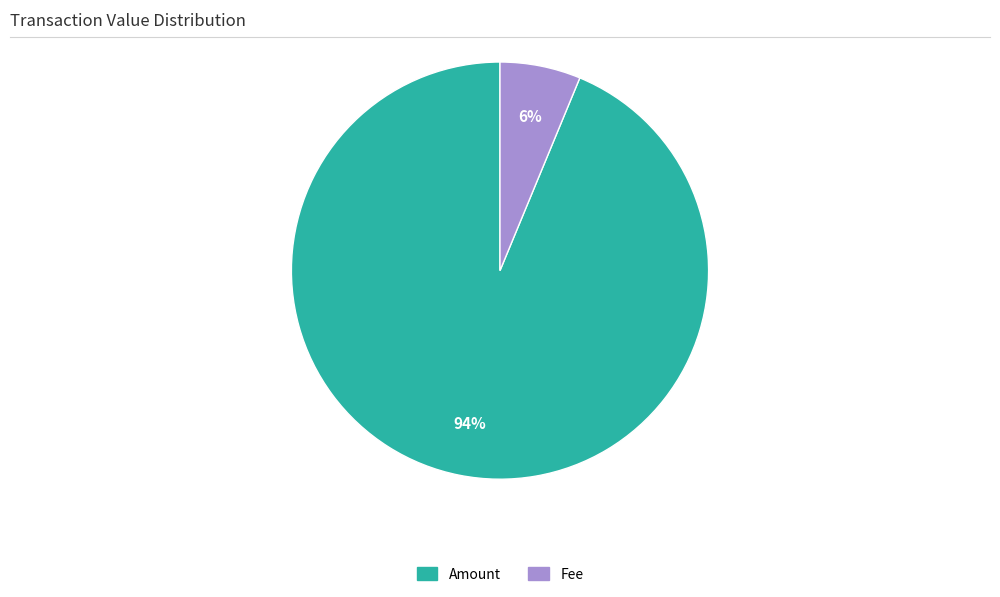

Does any single category account for the majority?

Yes